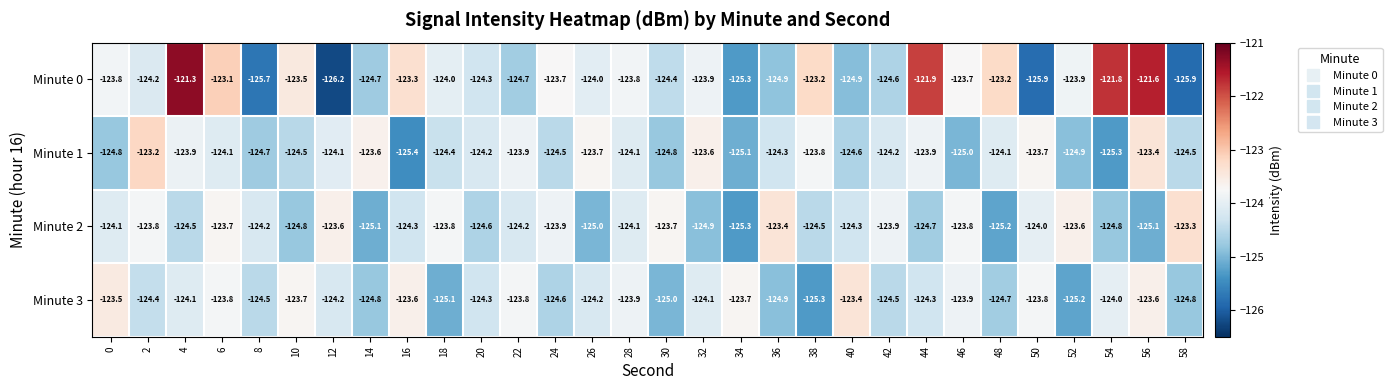

At which category is the sum across all series the highest?

56